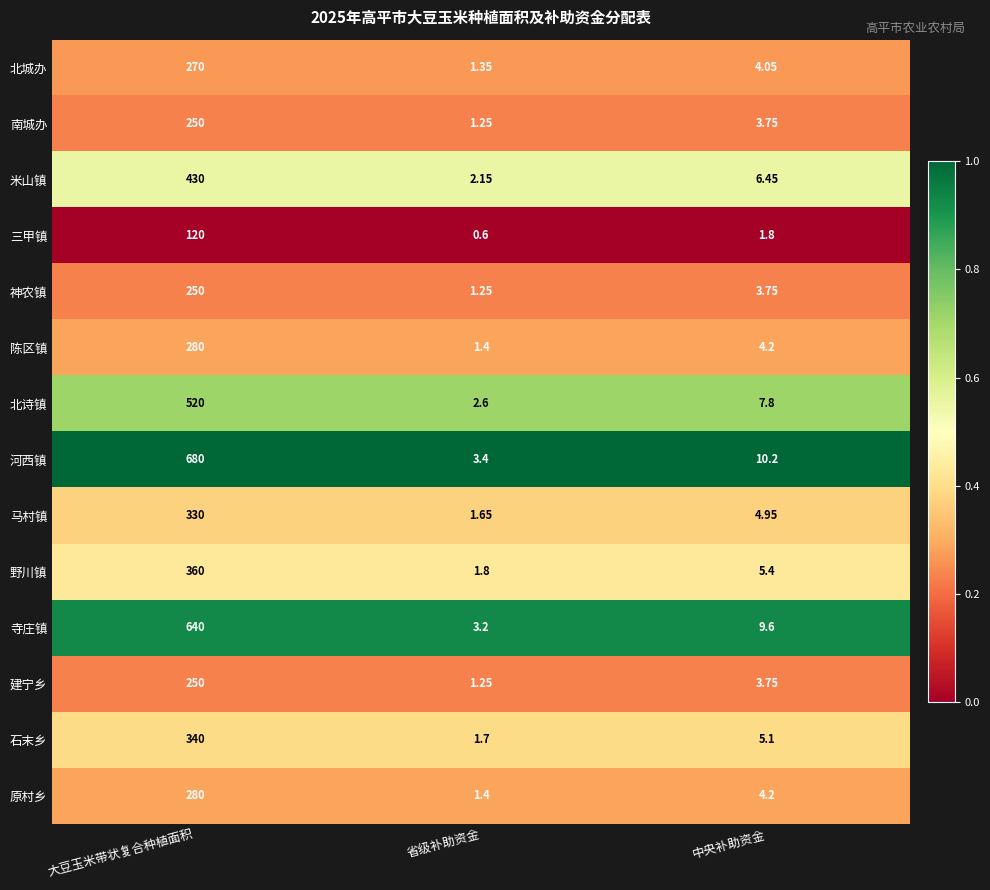

Which label corresponds to the largest value in the chart?

大豆玉米带状复合种植面积